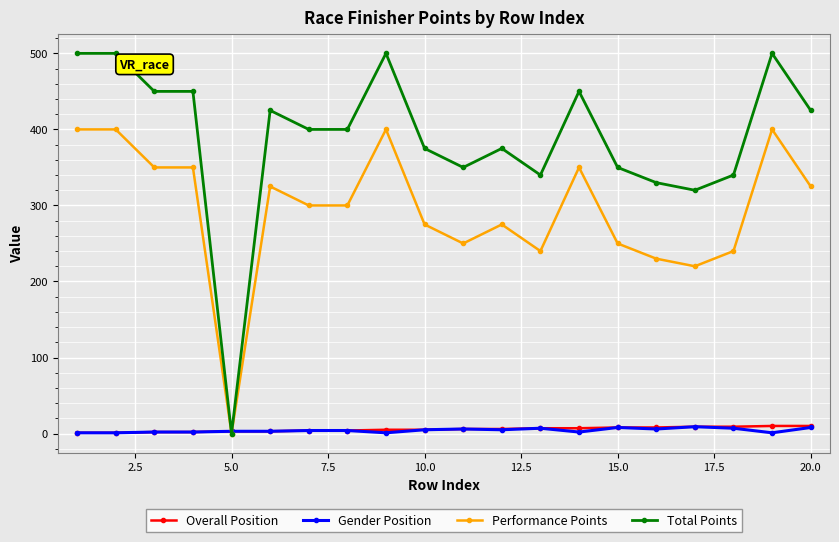

Which series has the largest total across all categories?

Total Points